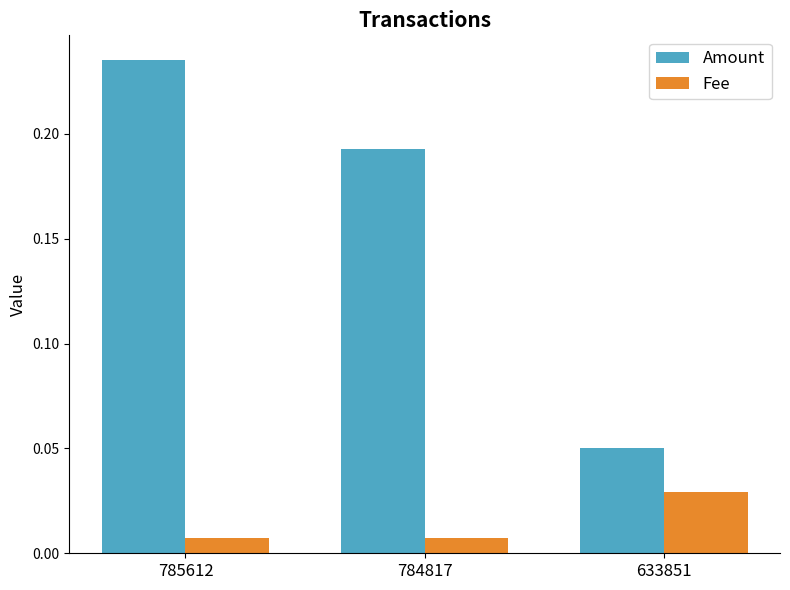

Rank the series at 784817 from lowest to highest value.

Fee, Amount